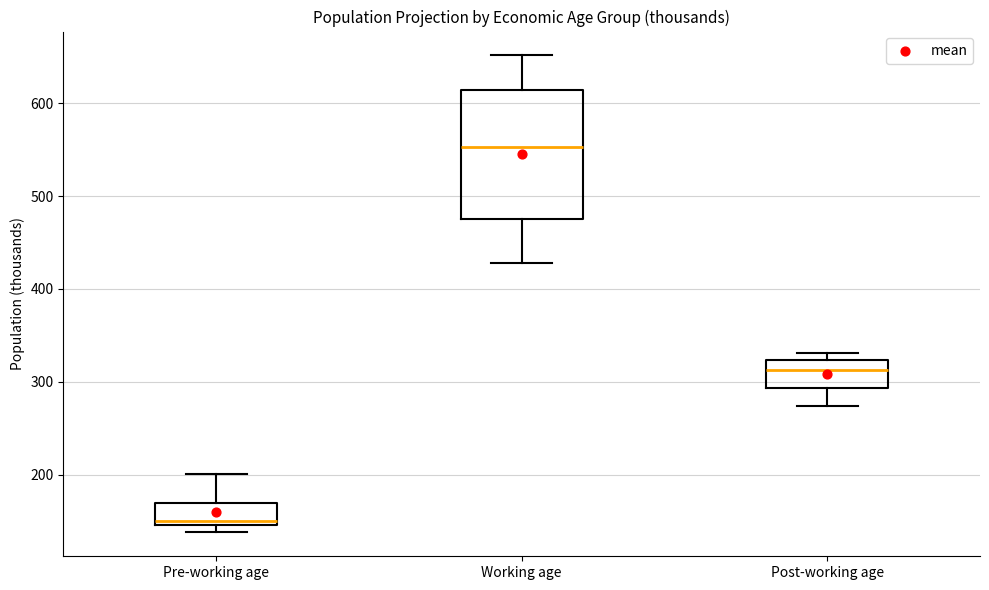

Reading left to right, read every box against the y-axis: the position of its median line, the range the box covers, and the ends of its whiskers. The values are not printed on the chart, so give them approximately, as read against the axis.

Pre-working age: median 150 (just above the box's lower edge), box 150 to 170, whiskers 140 to 200
Working age: median 550, box 480 to 610, whiskers 430 to 650
Post-working age: median 310, box 290 to 320, whiskers 270 to 330